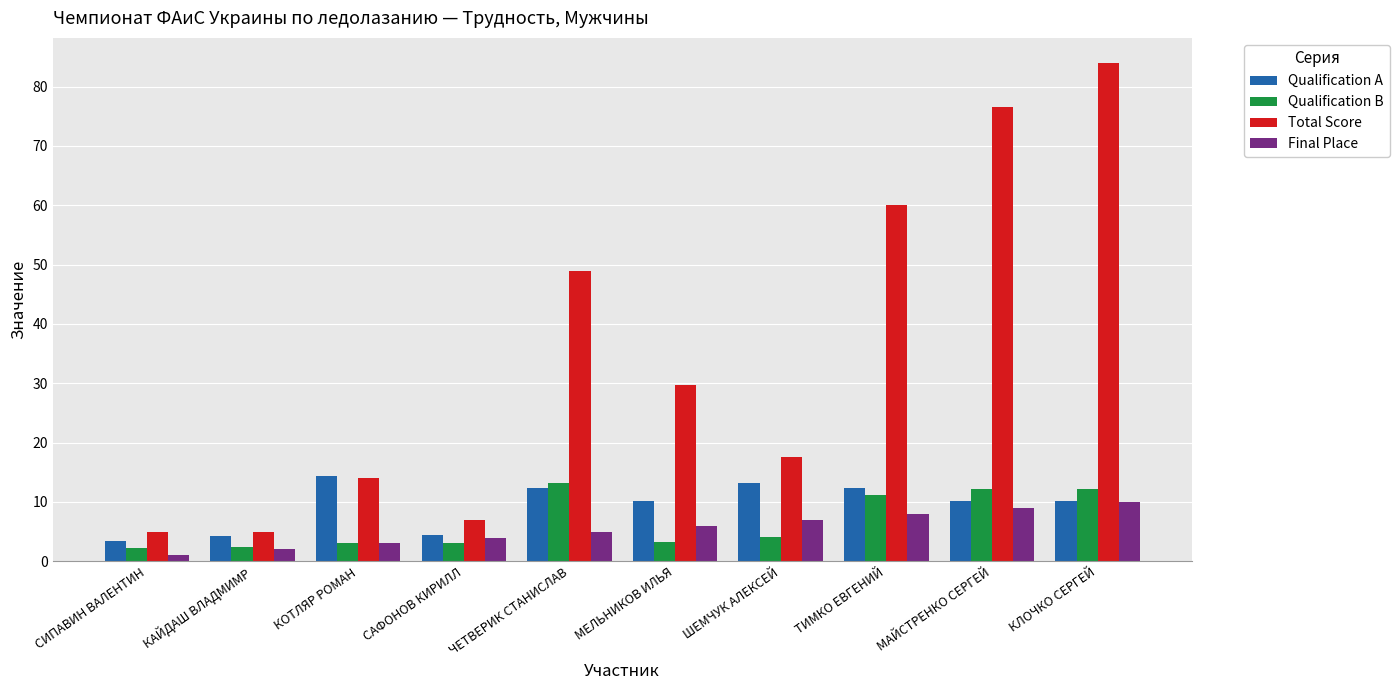

Is the value of Qualification A at ШЕМЧУК АЛЕКСЕЙ greater than the value of Total Score at МАЙСТРЕНКО СЕРГЕЙ?

No